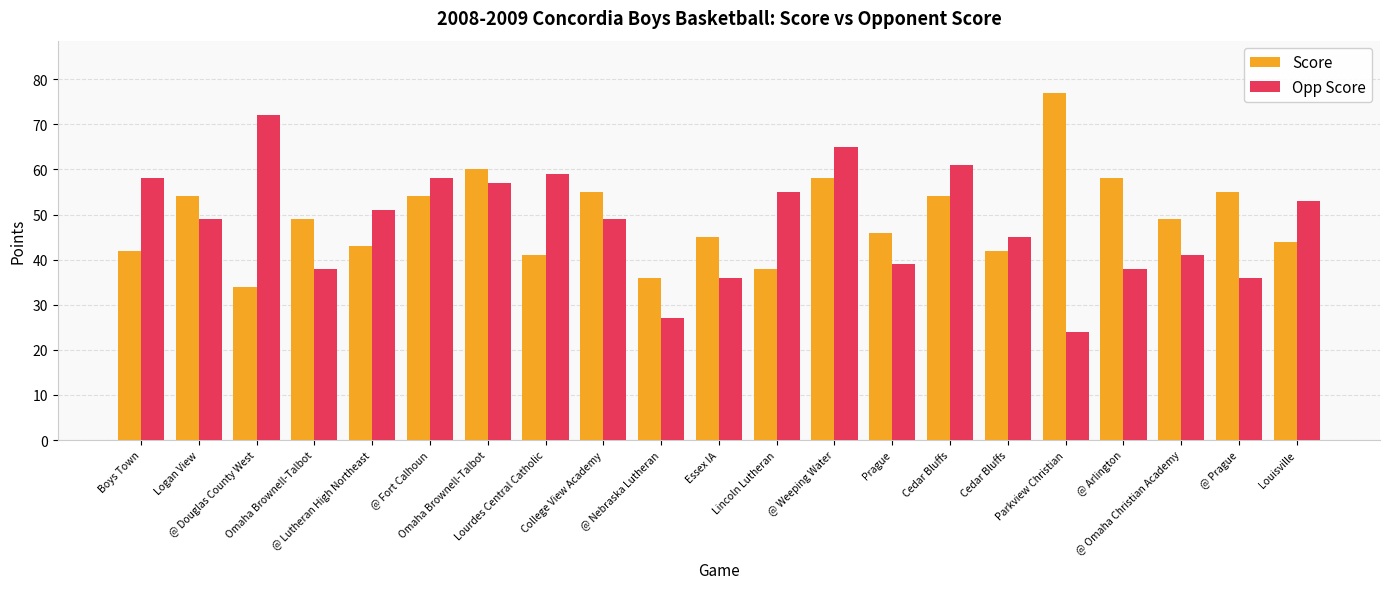

What are all the series names shown in the legend?

Score, Opp Score